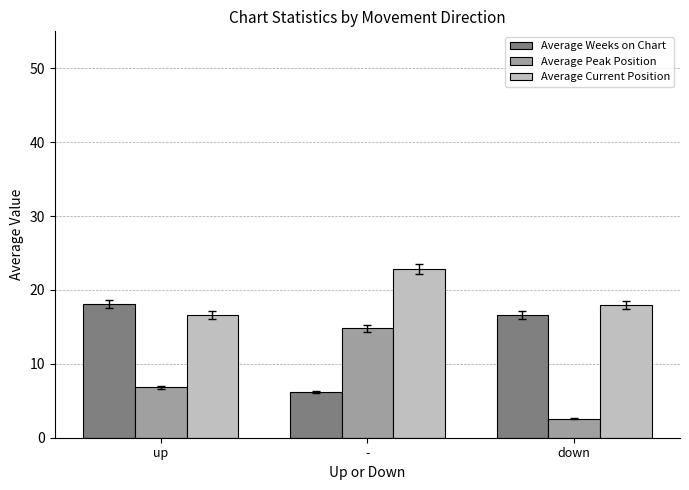

Reading left to right, list all the values displayed in this chart.

Average Weeks on Chart: 18.1	6.2	16.6
Average Peak Position: 6.8	14.8	2.6
Average Current Position: 16.6	22.8	18.0